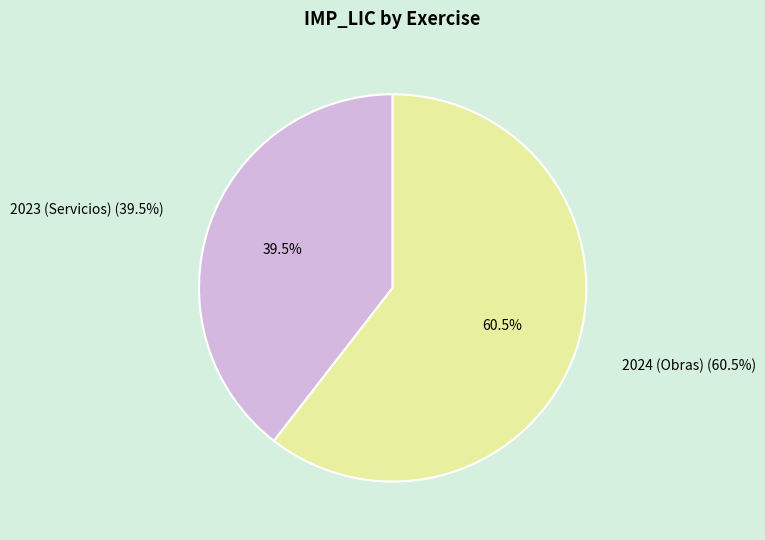

True or false: 2024 (Obras) accounts for 61% of the total.

True